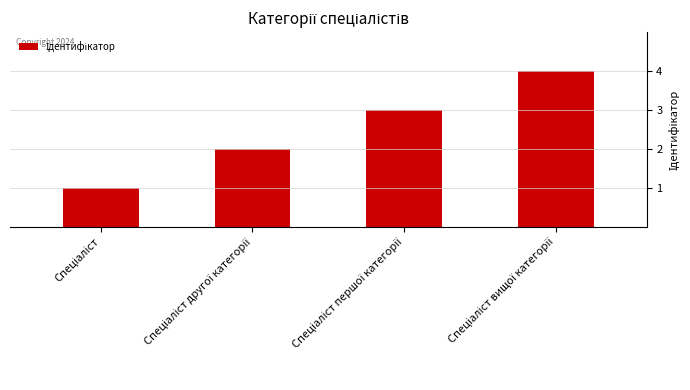

What is the greatest value displayed?

4